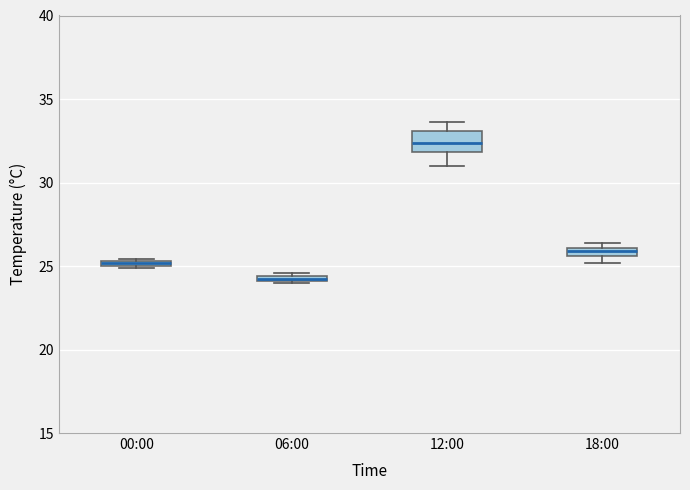

Where is the lower edge of the box for 18:00 on the y-axis? The values are not printed on the chart, so give them approximately, as read against the axis.

25.5